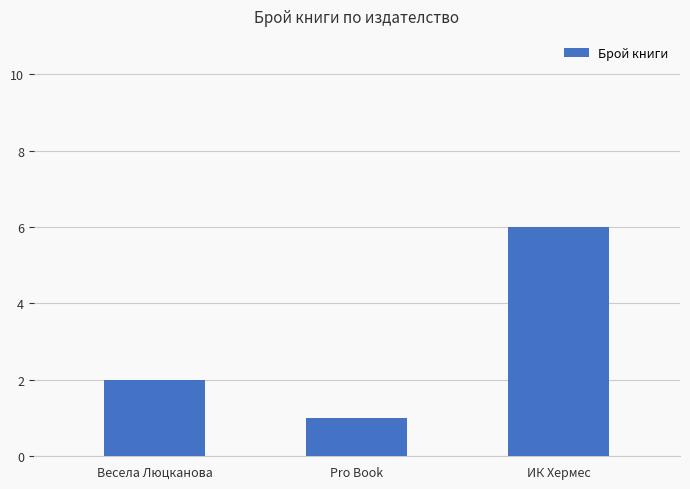

What is the value of the 2nd bar from the left?

1